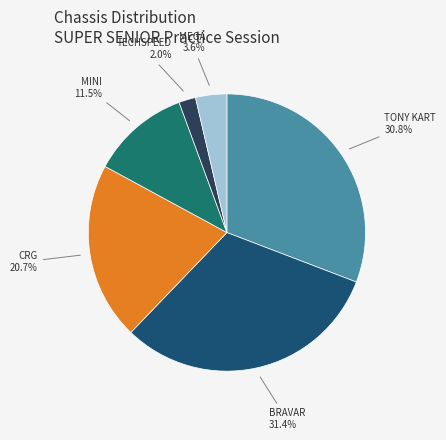

Is there a majority slice in this chart?

No